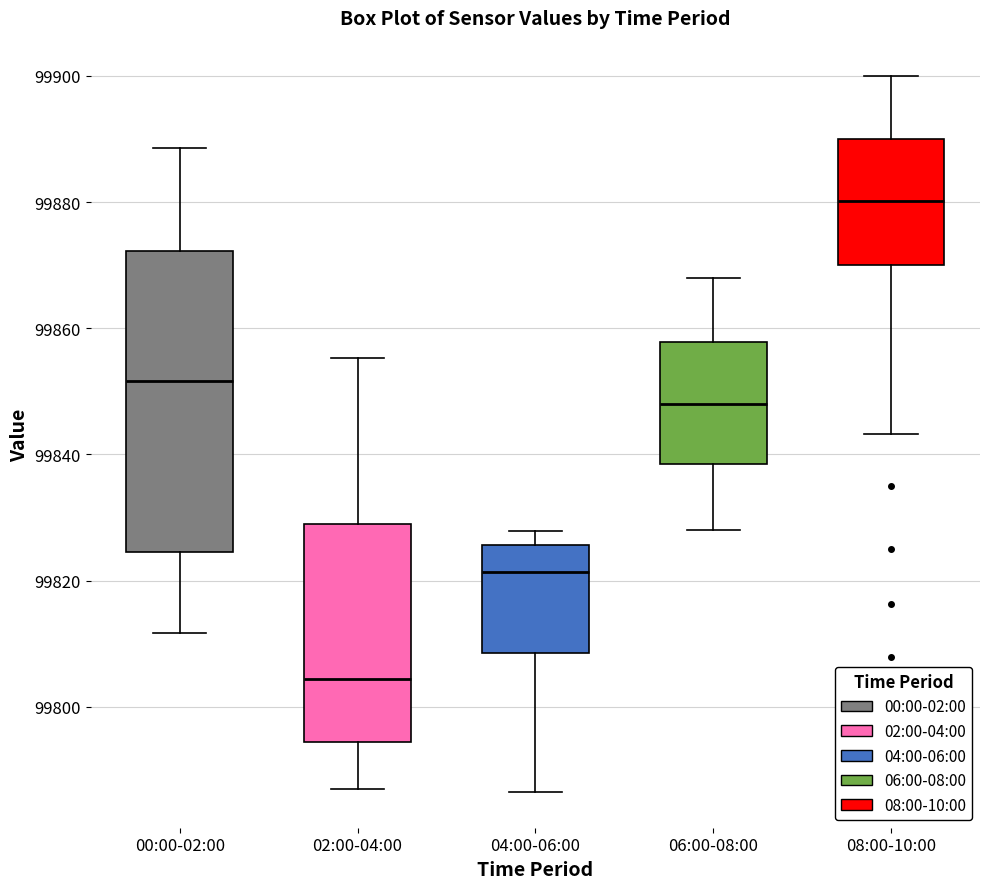

Comparing the boxes themselves (not the whiskers), which one is the tallest?

00:00-02:00